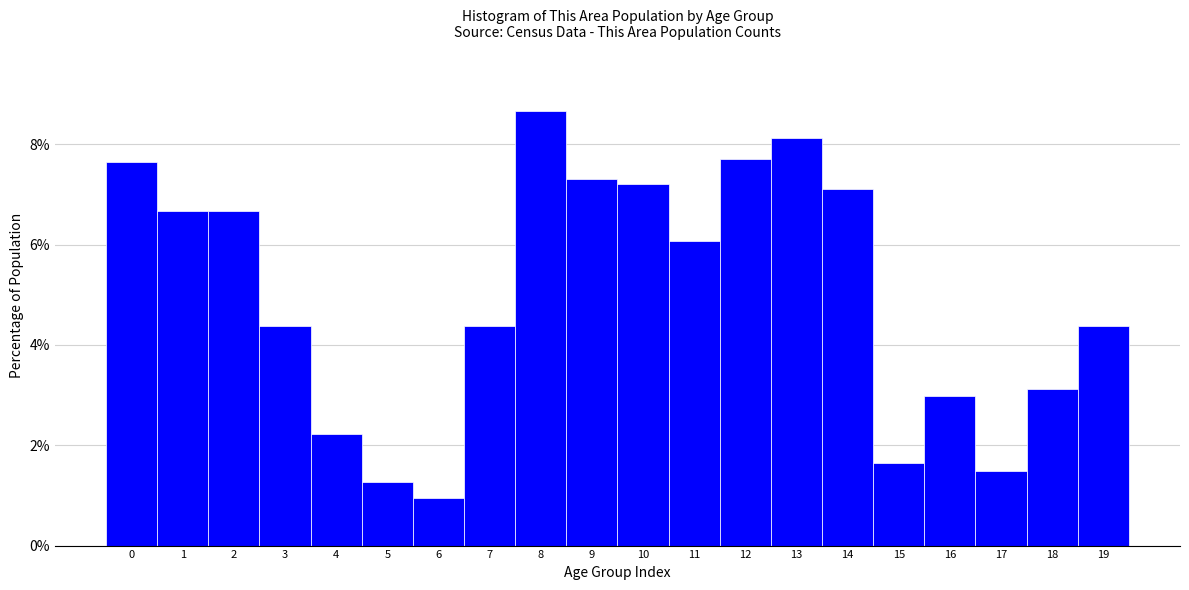

Reading left to right, transcribe this chart: for each bar, give the range it covers on the x-axis and its height. The values are not printed on the chart, so give them approximately, as read against the axis.

-0.5 to 0.5: 7.6
0.5 to 1.5: 6.6
1.5 to 2.5: 6.6
2.5 to 3.5: 4.4
3.5 to 4.5: 2.2
4.5 to 5.5: 1.2
5.5 to 6.5: 1.0
6.5 to 7.5: 4.4
7.5 to 8.5: 8.6
8.5 to 9.5: 7.4
9.5 to 10.5: 7.2
10.5 to 11.5: 6.0
11.5 to 12.5: 7.8
12.5 to 13.5: 8.2
13.5 to 14.5: 7.2
14.5 to 15.5: 1.6
15.5 to 16.5: 3.0
16.5 to 17.5: 1.4
17.5 to 18.5: 3.2
18.5 to 19.5: 4.4